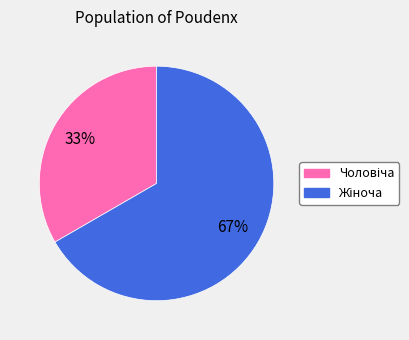

To the nearest percent, what is the average slice percentage?

50%